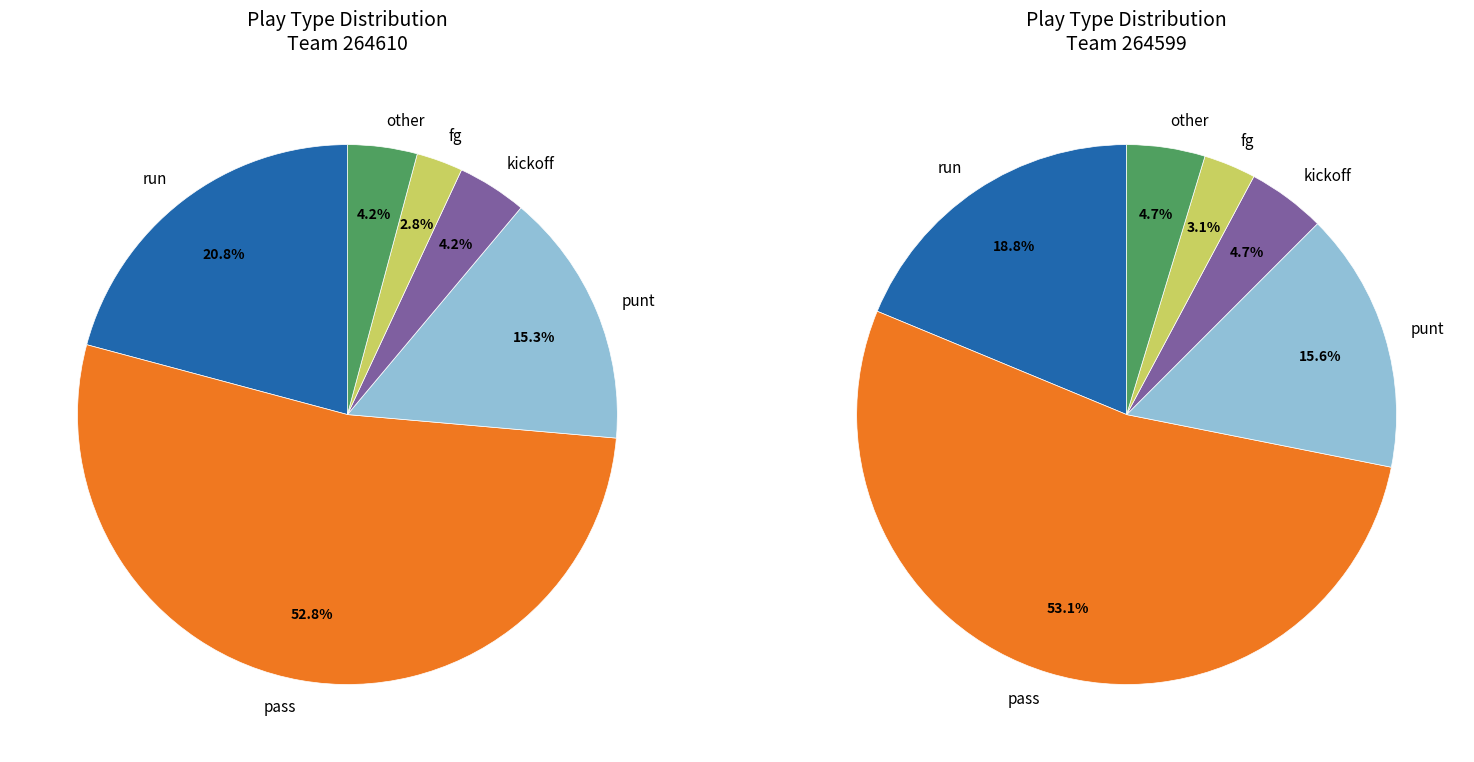

Is the sum of kickoff and pass greater than half?

Yes